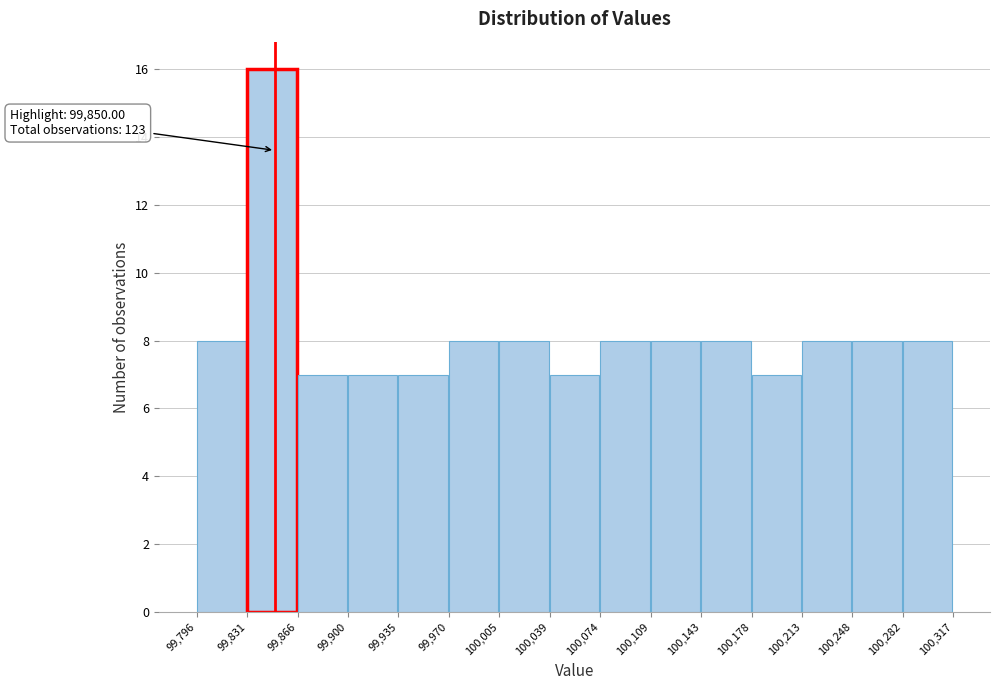

Which range on the x-axis has the tallest bar?

99,831 to 99,866